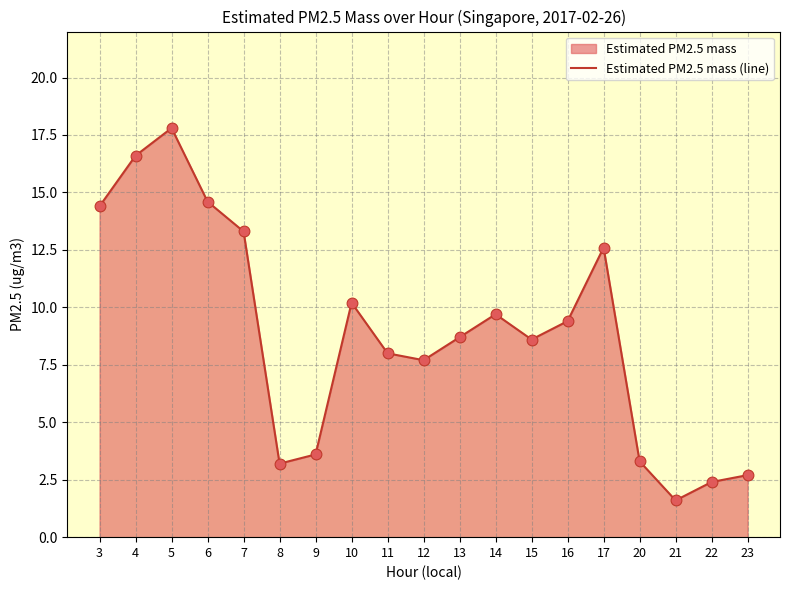

What is the change in value from 13 to 22?

-6.3